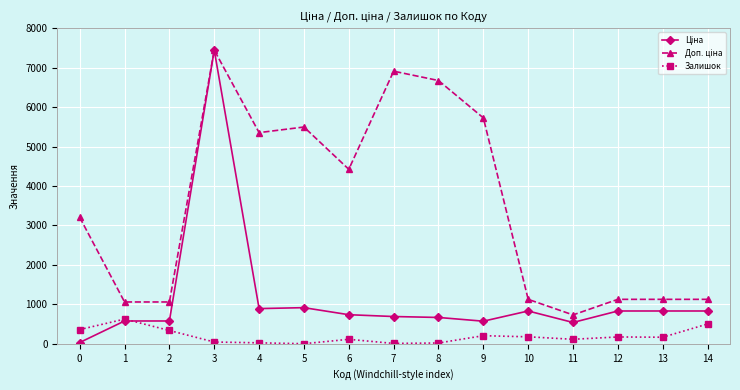

At which category is the sum across all series the highest?

3